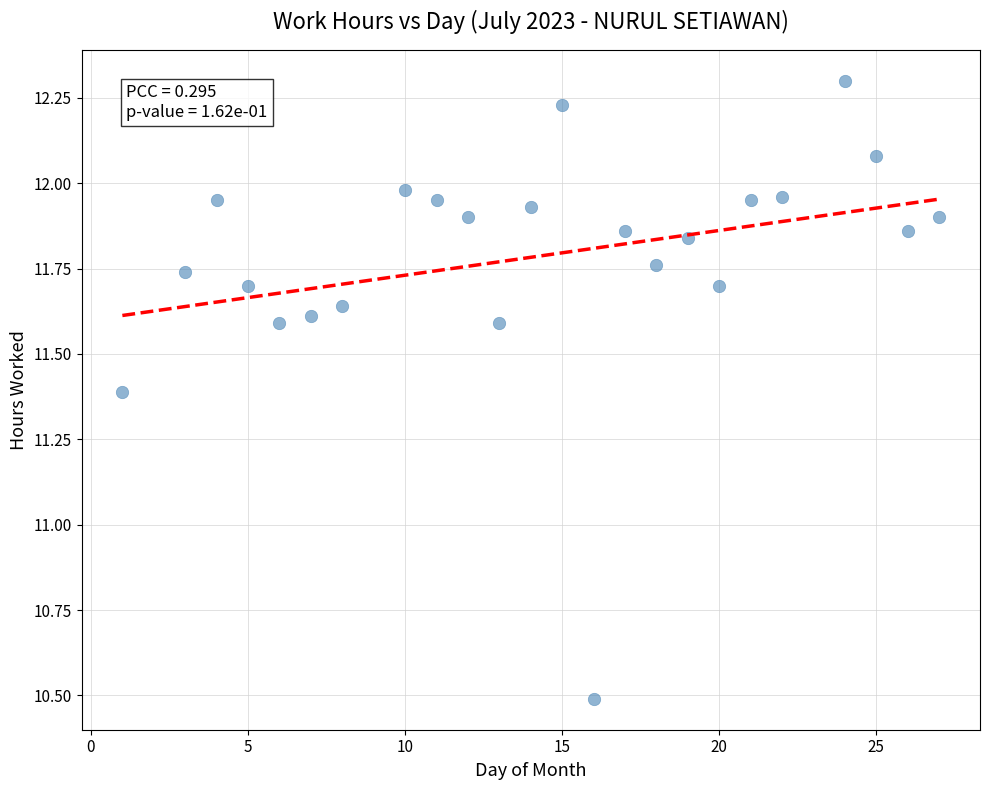

What Y value in the scatter plot is closest to 11?

11.4